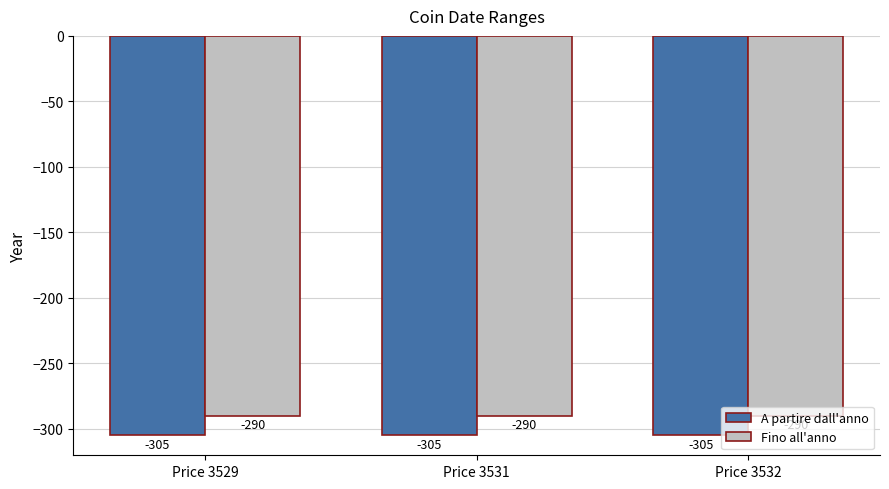

True or false: Fino all'anno has a value of -452 at Price 3529.

False